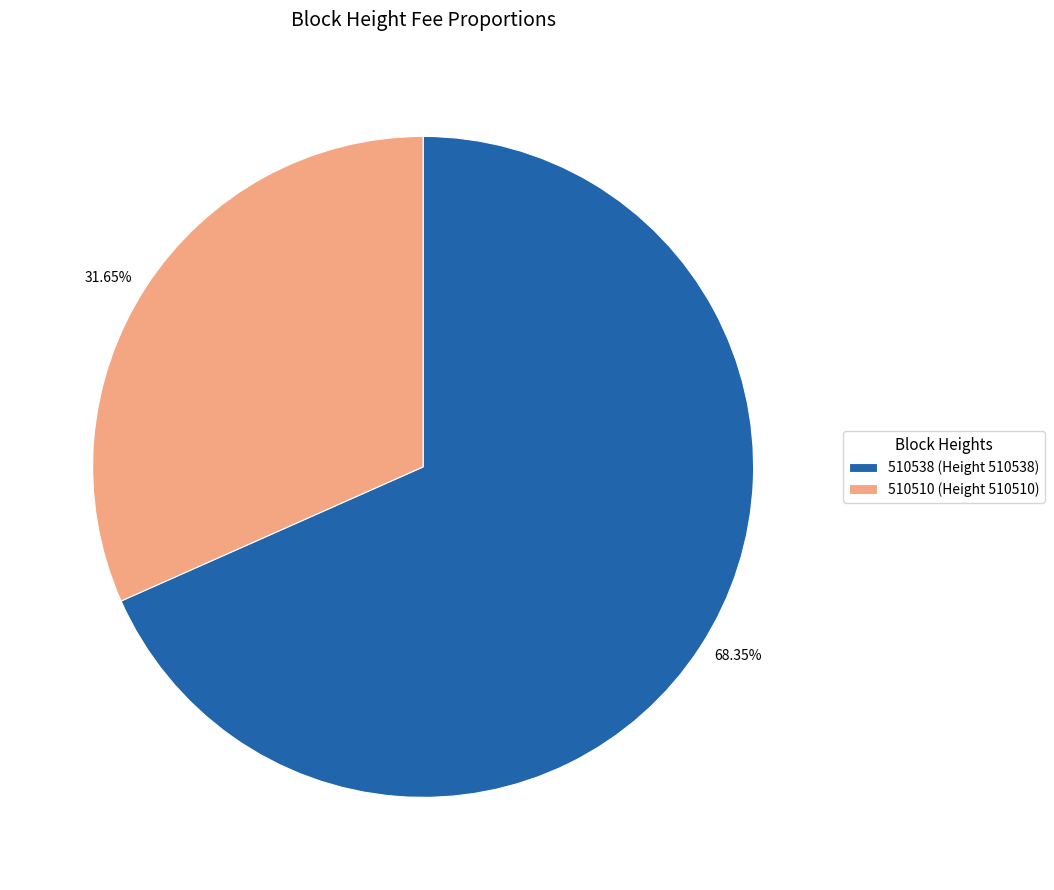

To the nearest percent, what portion does 510510 represent?

32%